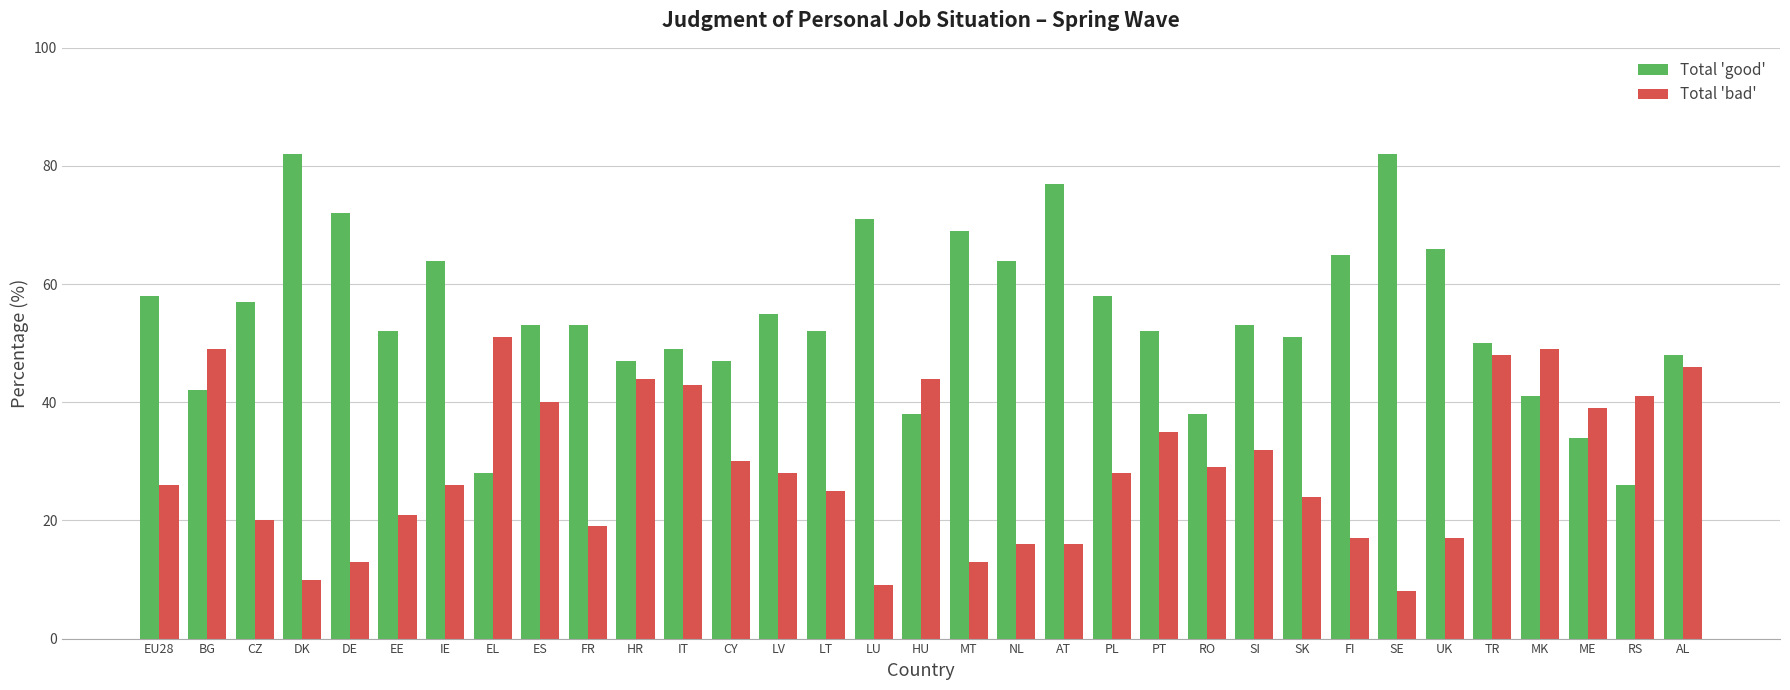

What value does the Total 'good' series have at ES, to the nearest 5?

55